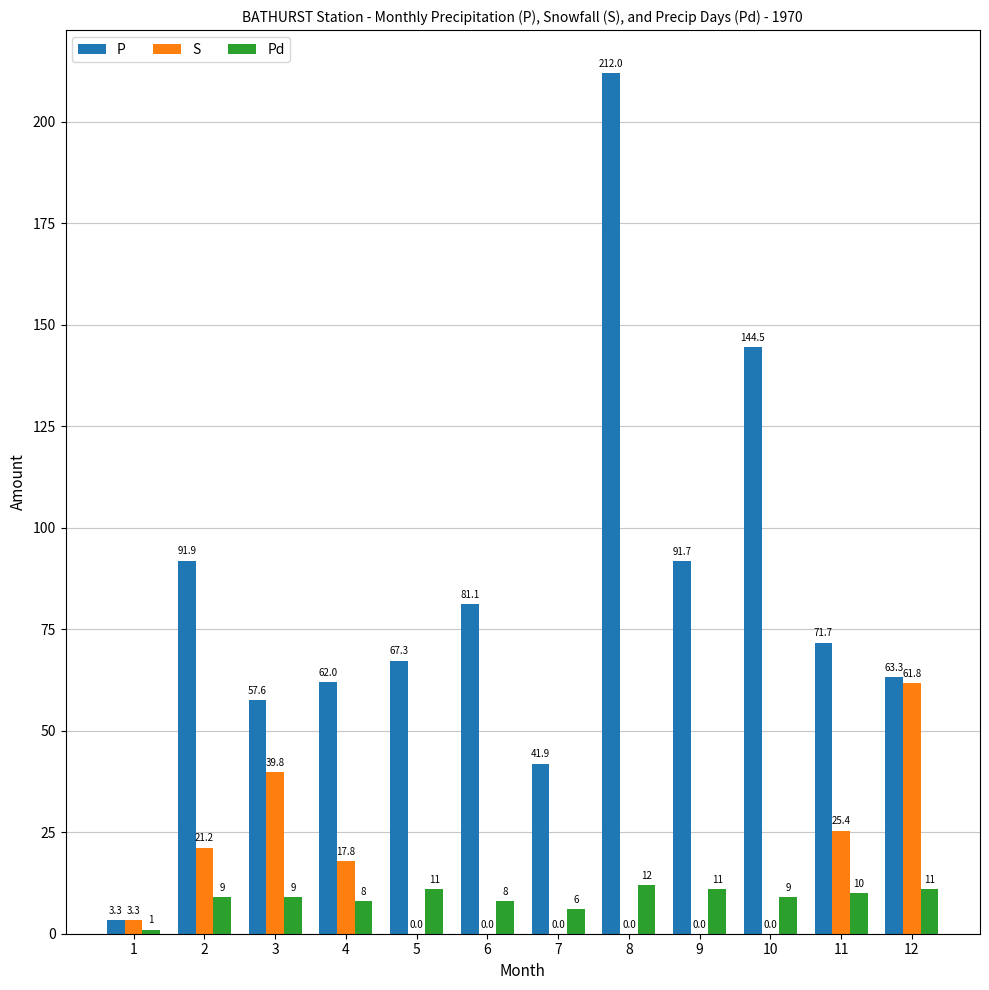

Which series changed the most between 5 and 12?

S